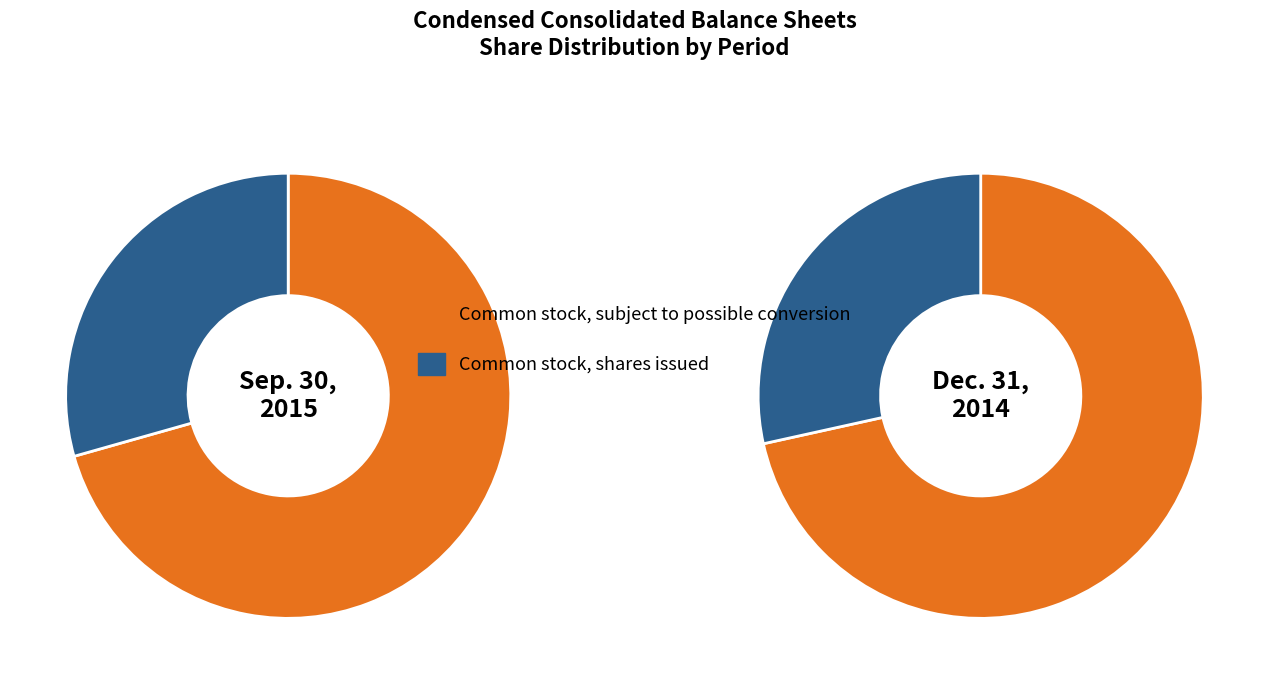

Between Dec. 31, 2014 and Sep. 30, 2015, which is larger?

Dec. 31, 2014